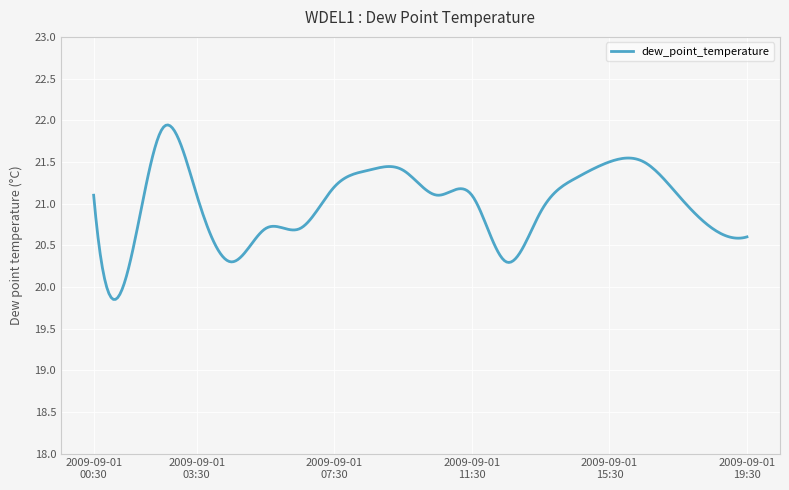

What is the greatest value displayed?

21.9